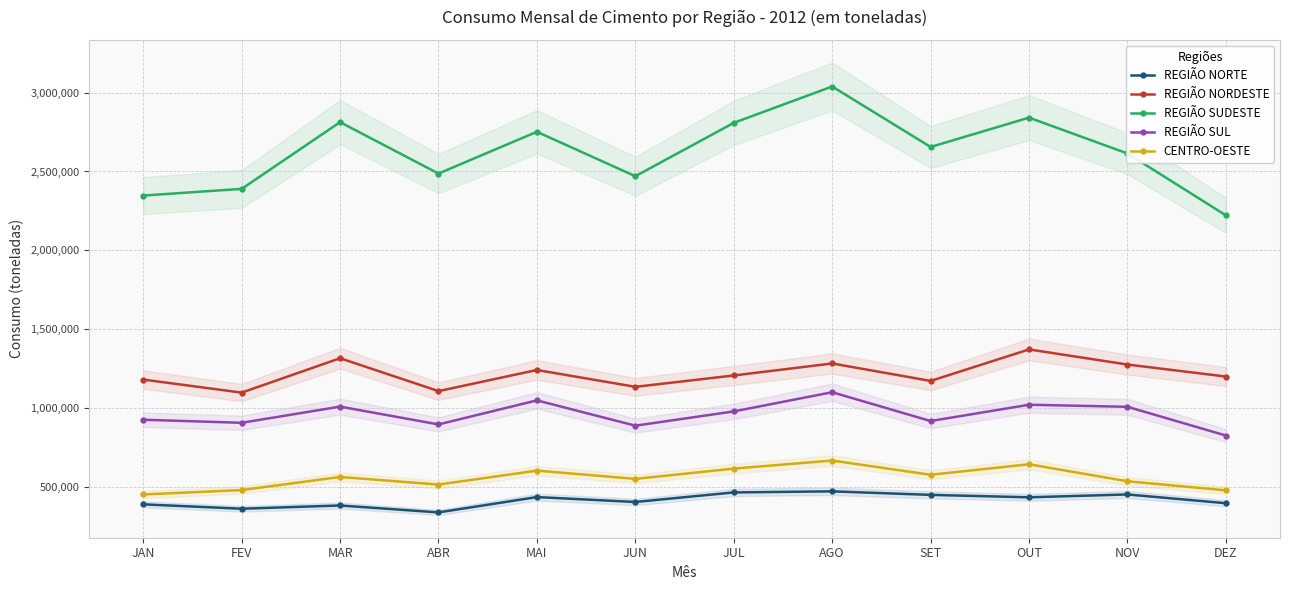

What are all the series names shown in the legend?

REGIÃO NORTE, REGIÃO NORDESTE, REGIÃO SUDESTE, REGIÃO SUL, CENTRO-OESTE